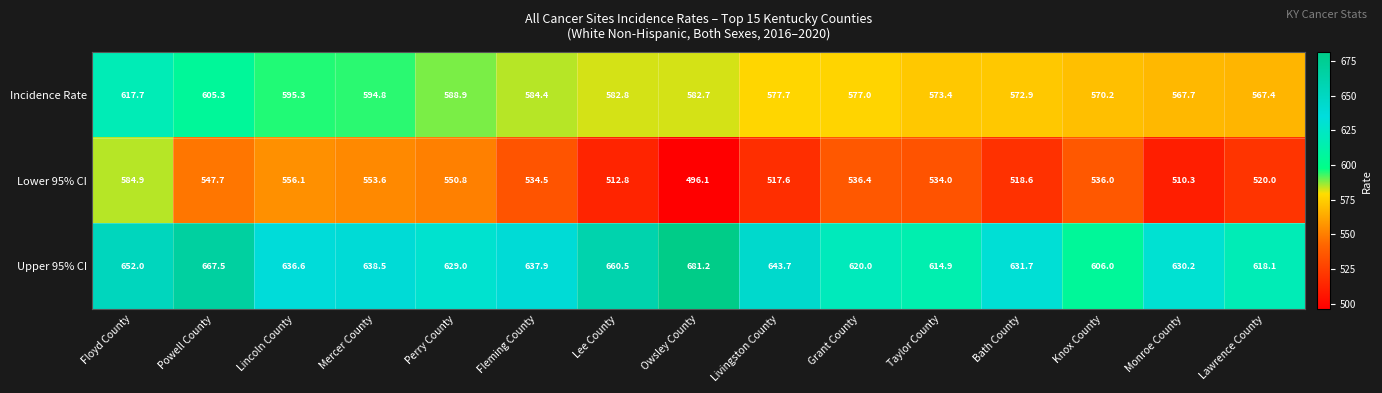

True or false: Lower 95% CI has a value of 735.7 at Lawrence County.

False